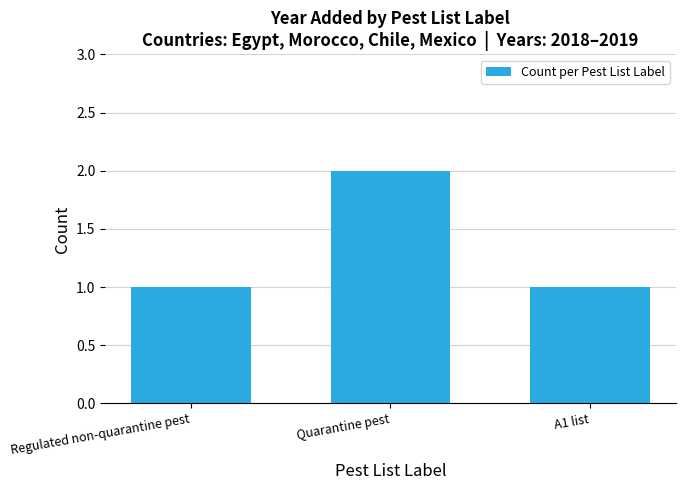

Reading left to right, list all the values displayed in this chart.

1	2	1